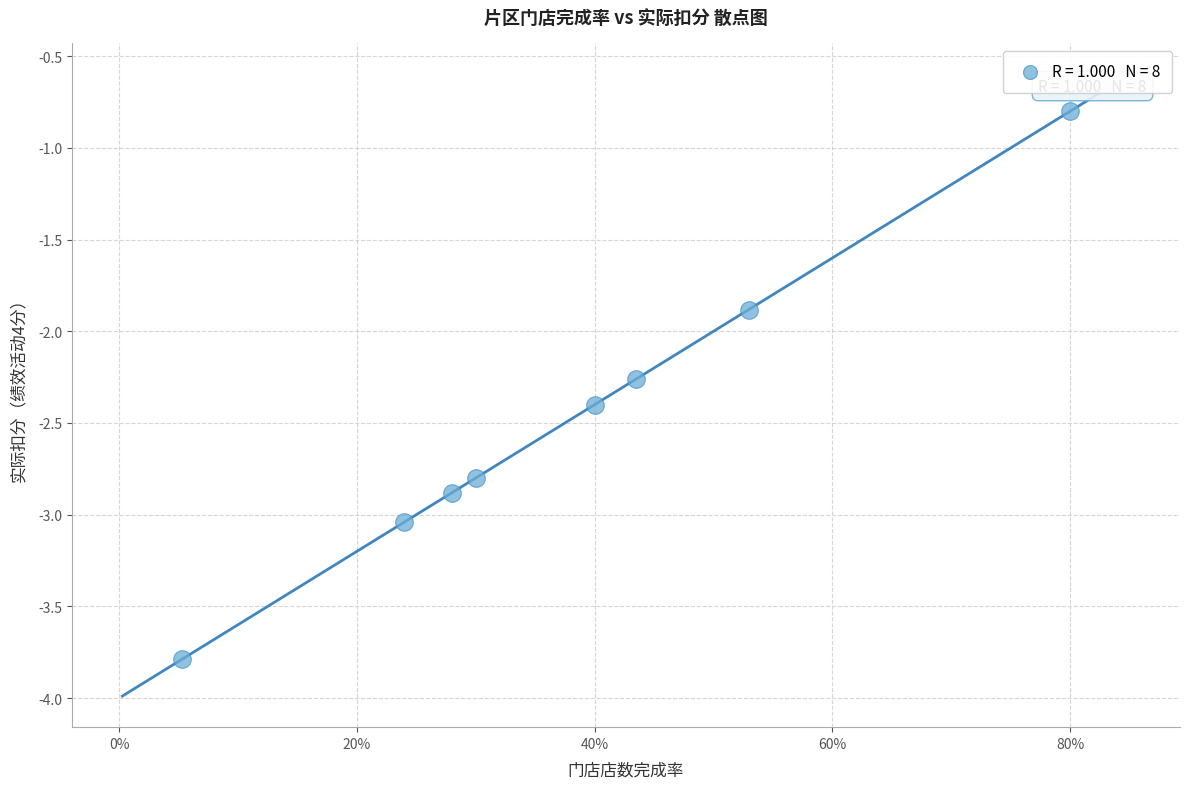

What Y value in the scatter plot is closest to -2?

-1.9